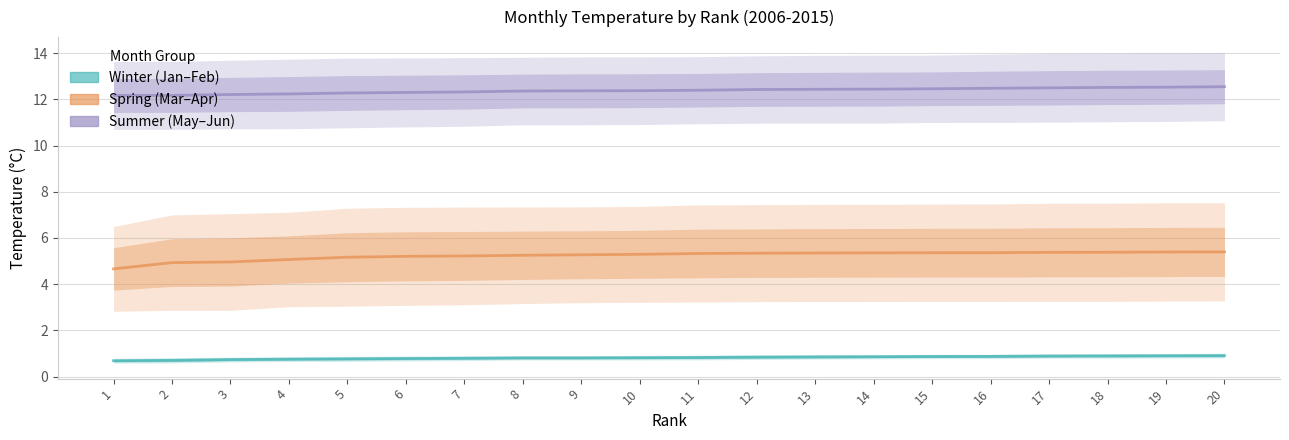

What are all the series names shown in the legend?

Winter (Jan-Feb) (mid), Spring (Mar-Apr) (mid), Summer (May-Jun) (mid)